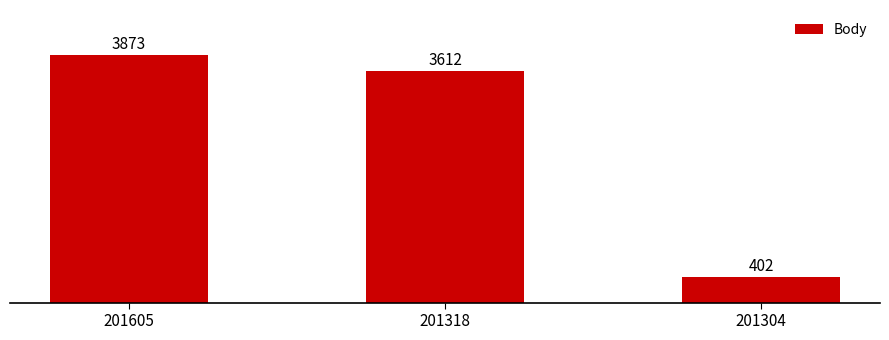

List the labels in order of value, smallest first.

201304, 201318, 201605